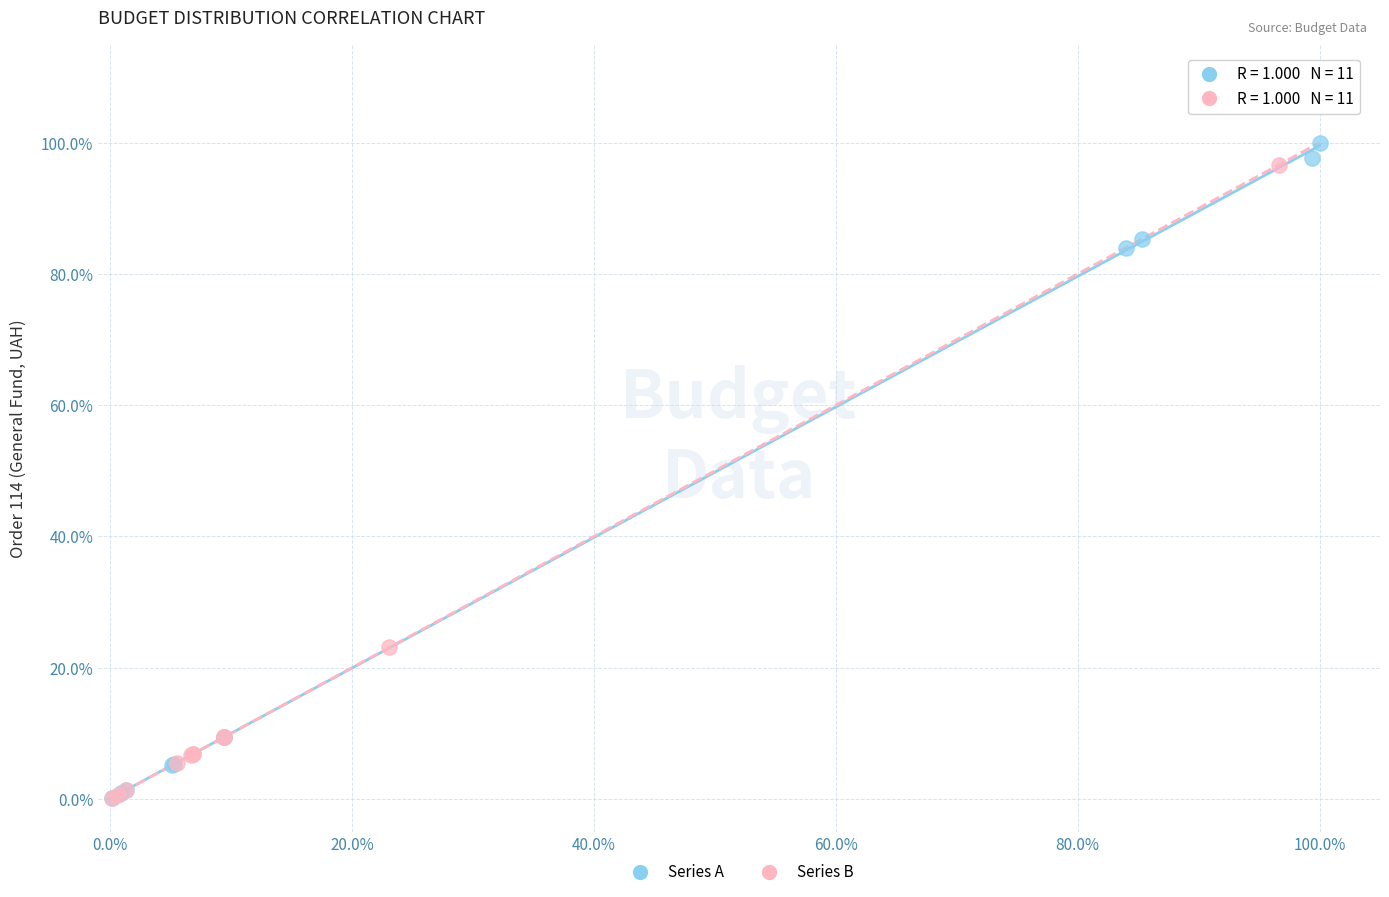

What are all the series names shown in the legend?

Series A, Series B